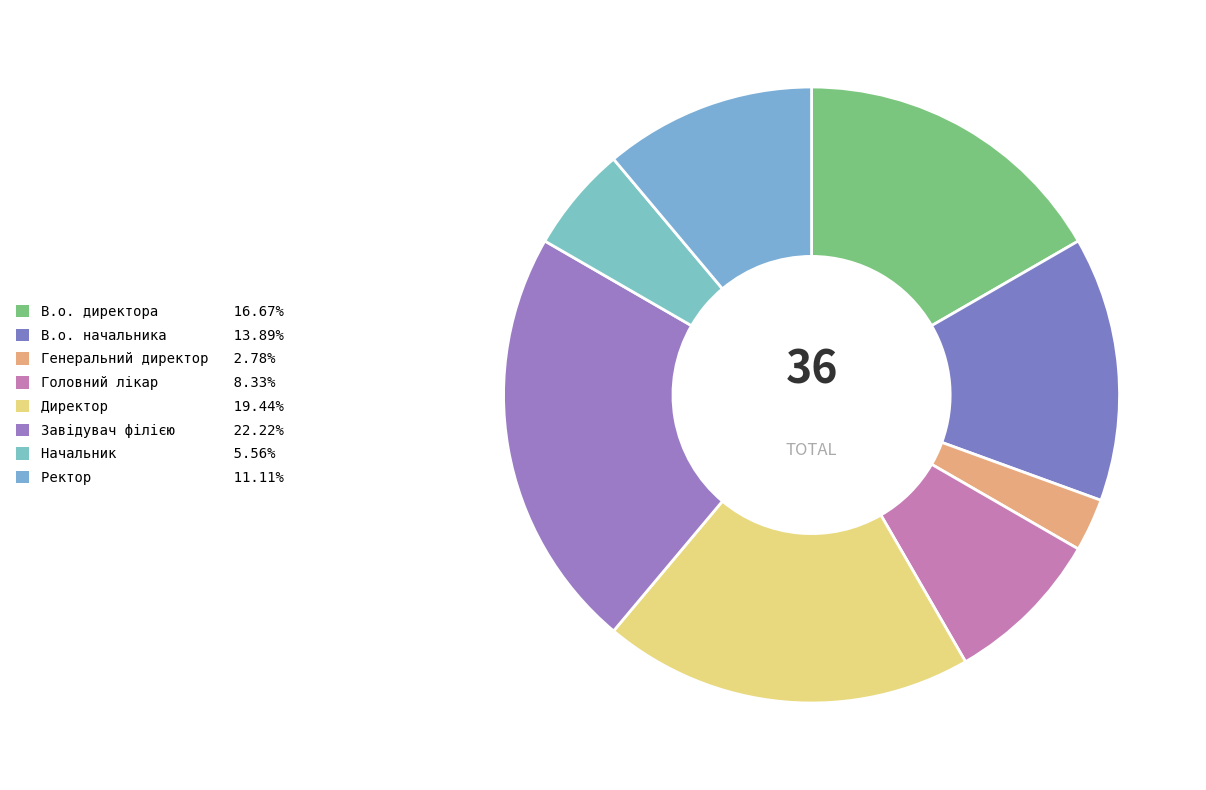

To the nearest percent, what is the combined percentage of В.о. начальника and Головний лікар?

22%